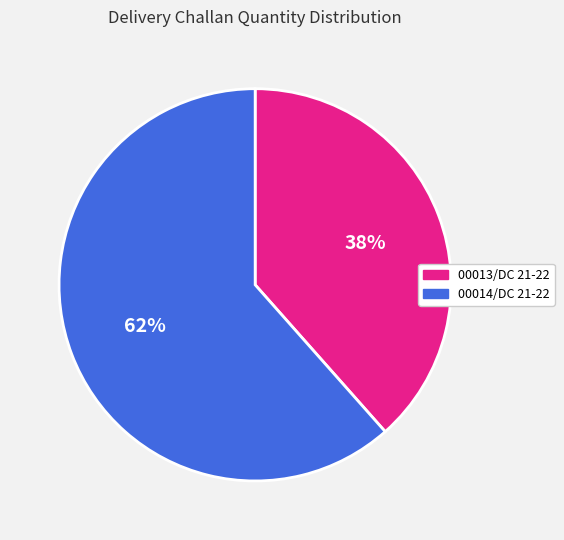

How many segments does this pie chart have?

2